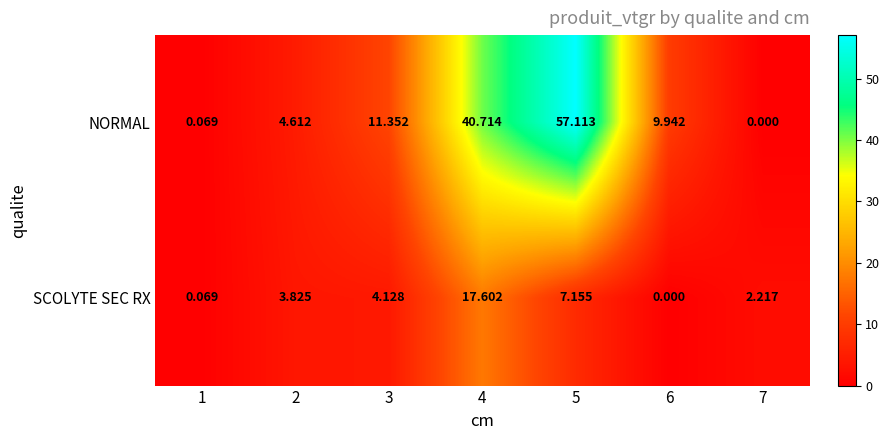

Rank the series at 2 from lowest to highest value.

SCOLYTE SEC RX, NORMAL